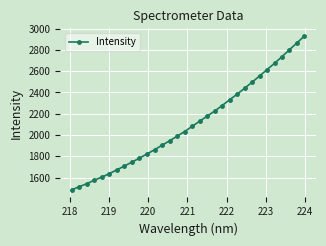

What is the difference between the maximum and minimum values?

1446.9